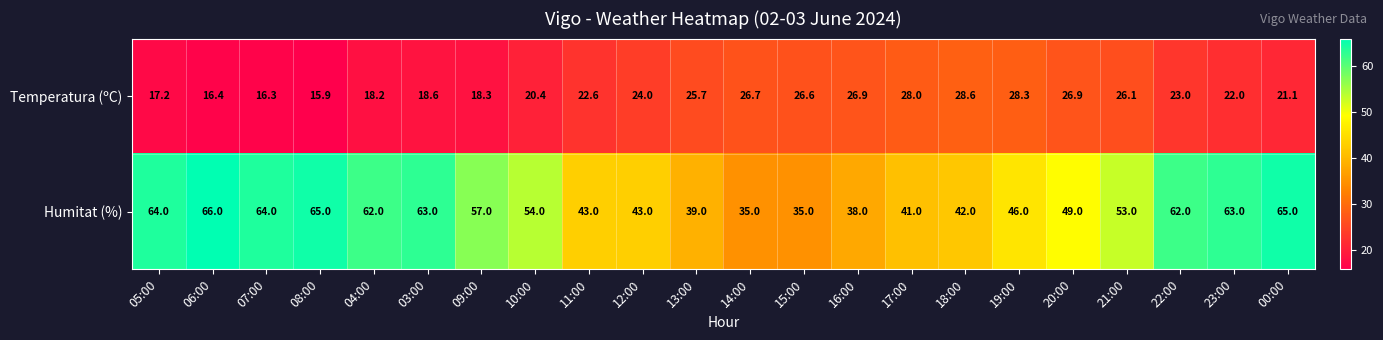

What is the minimum value shown in the chart?

15.9